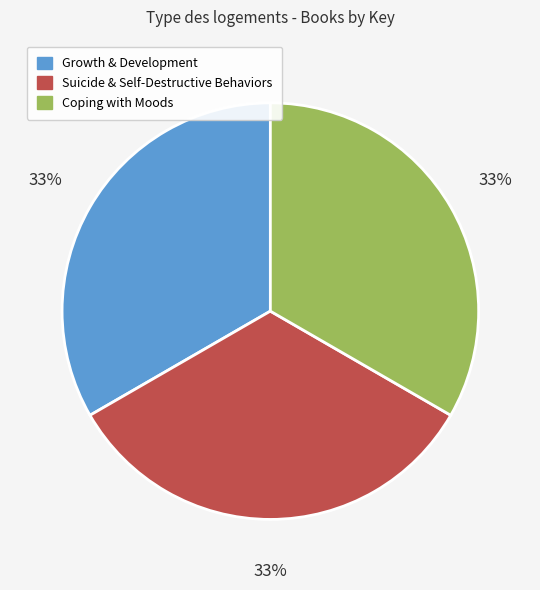

Does Coping with Moods represent more than half of the total?

No